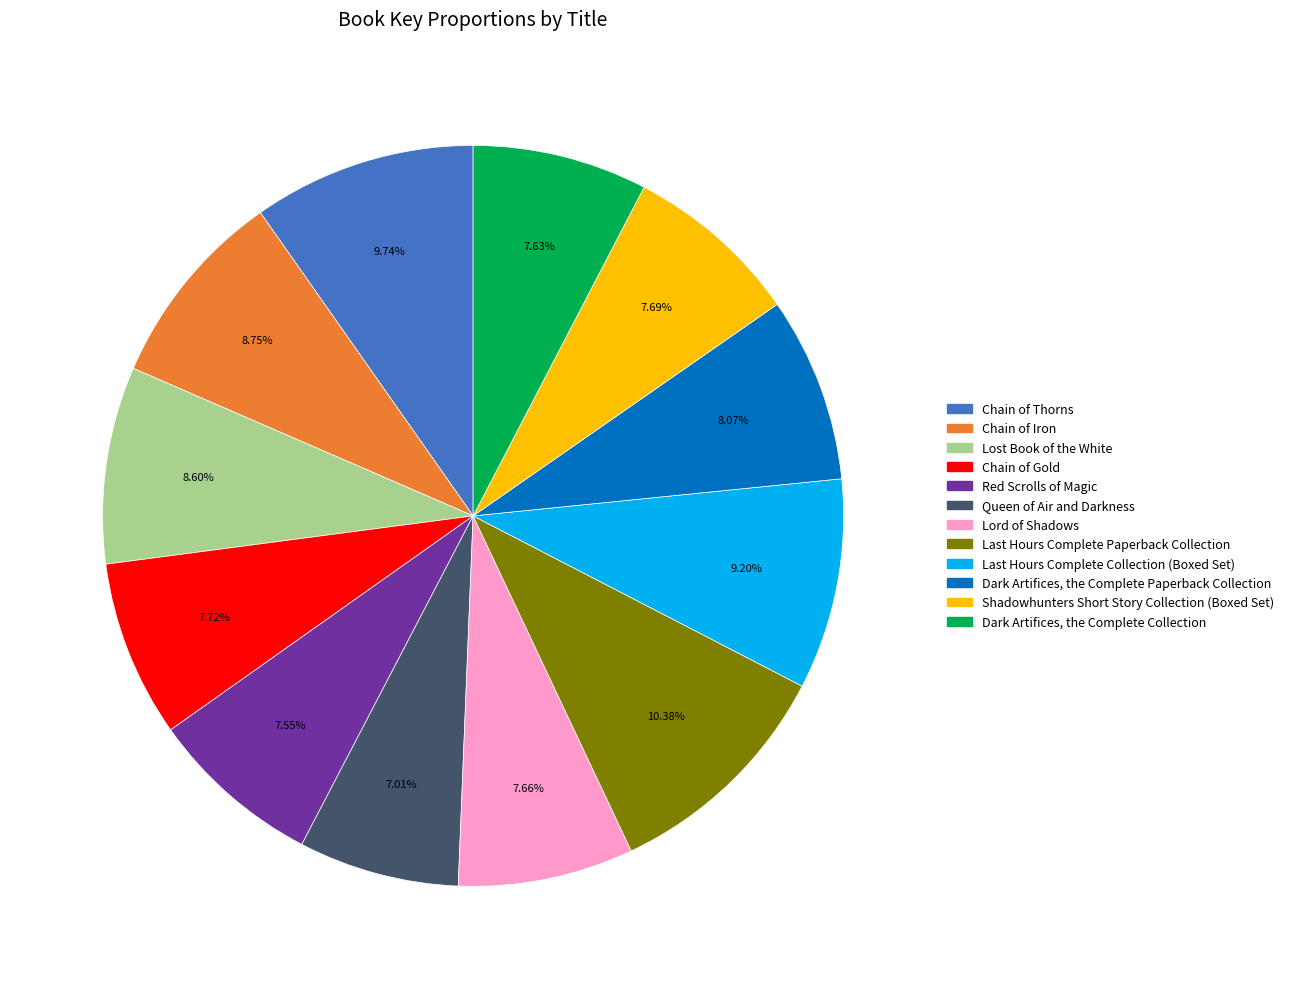

How many slices are in this pie chart?

12